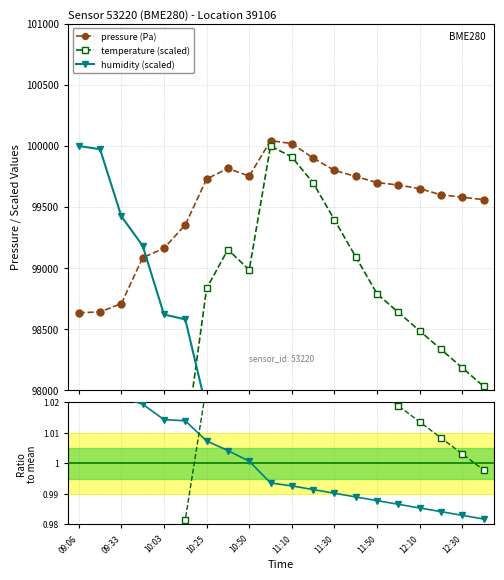

True or false: temp ratio and temperature (scaled) cross at least once.

False